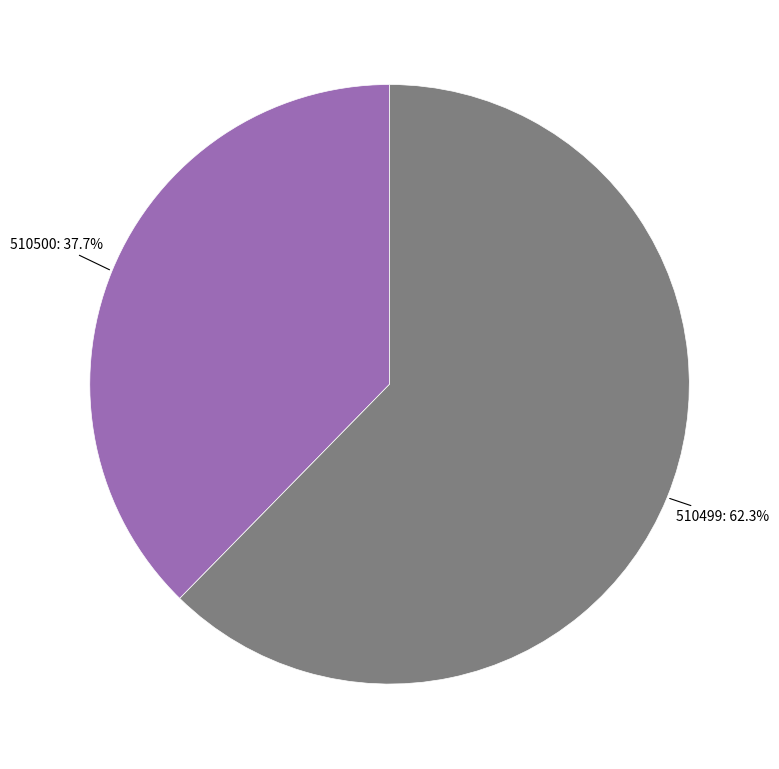

Is there a majority slice in this chart?

Yes